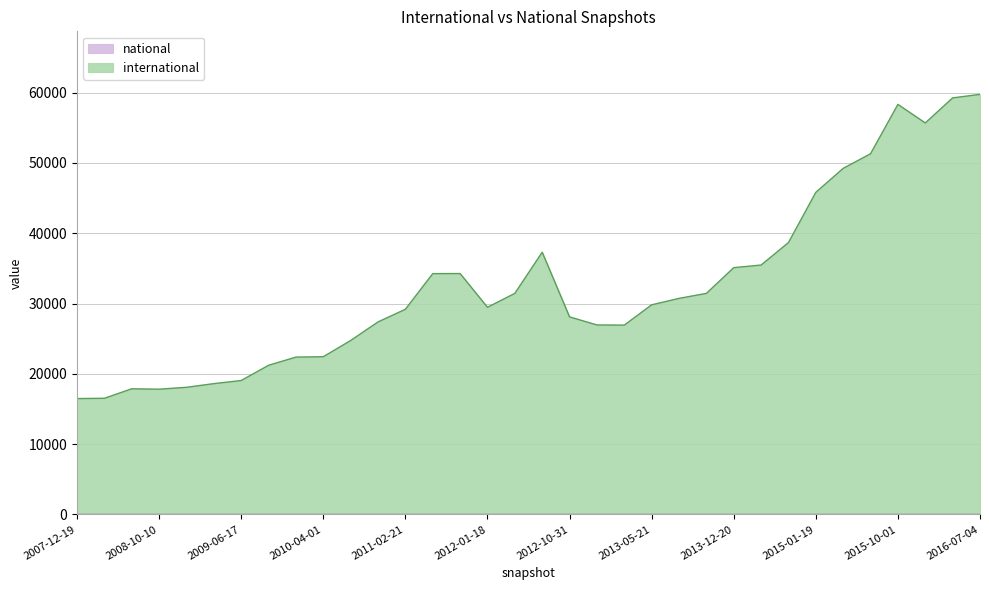

How many series are shown in this chart?

2